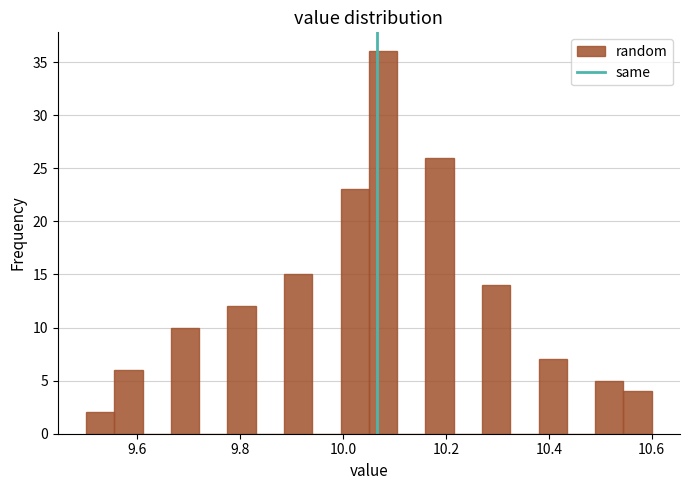

Around what value on the x-axis is the tallest bar? Give the approximate position of its centre, as read against the axis.

10.08